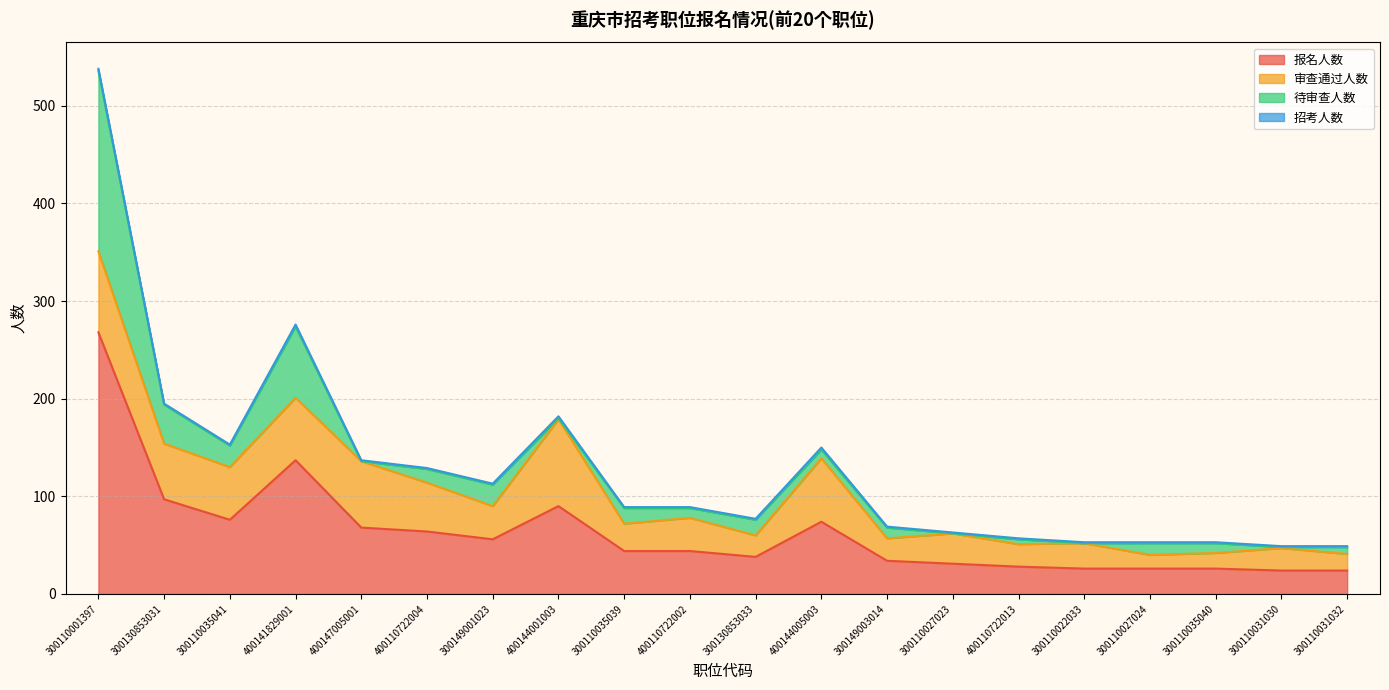

True or false: 审查通过人数 and 招考人数 intersect in this chart.

False